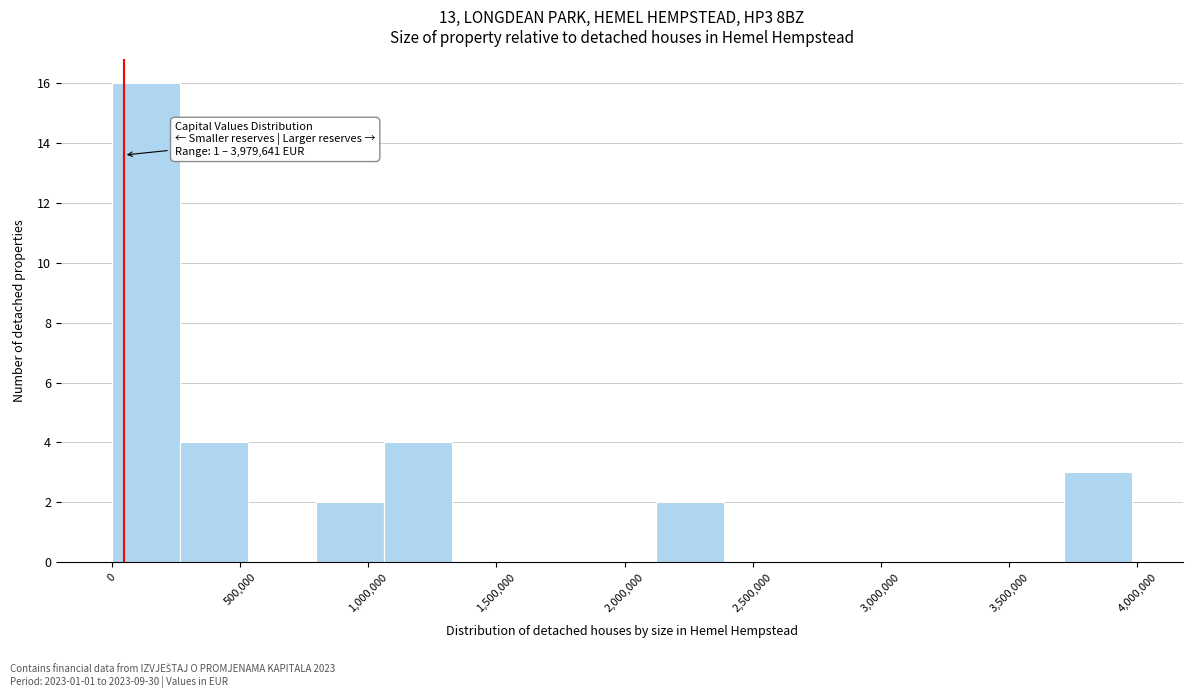

Over which range of the x-axis is the bar tallest?

0 to 250000